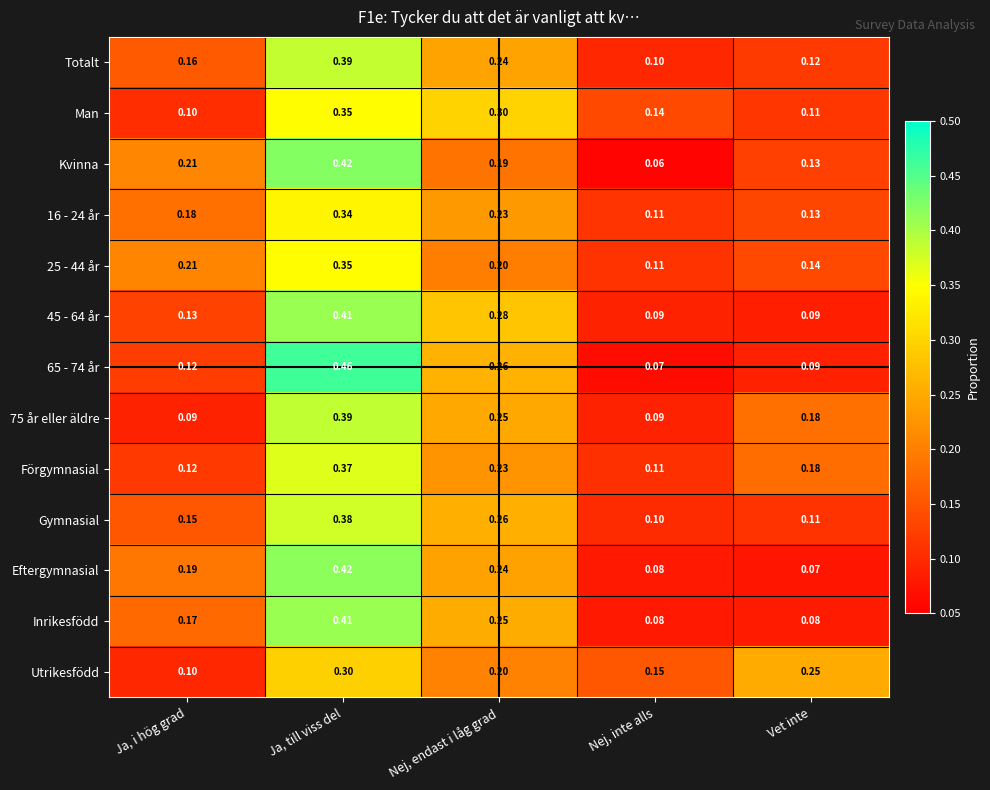

Is the value of Utrikesfödd at Ja, till viss del greater than the value of Man at Ja, till viss del?

No